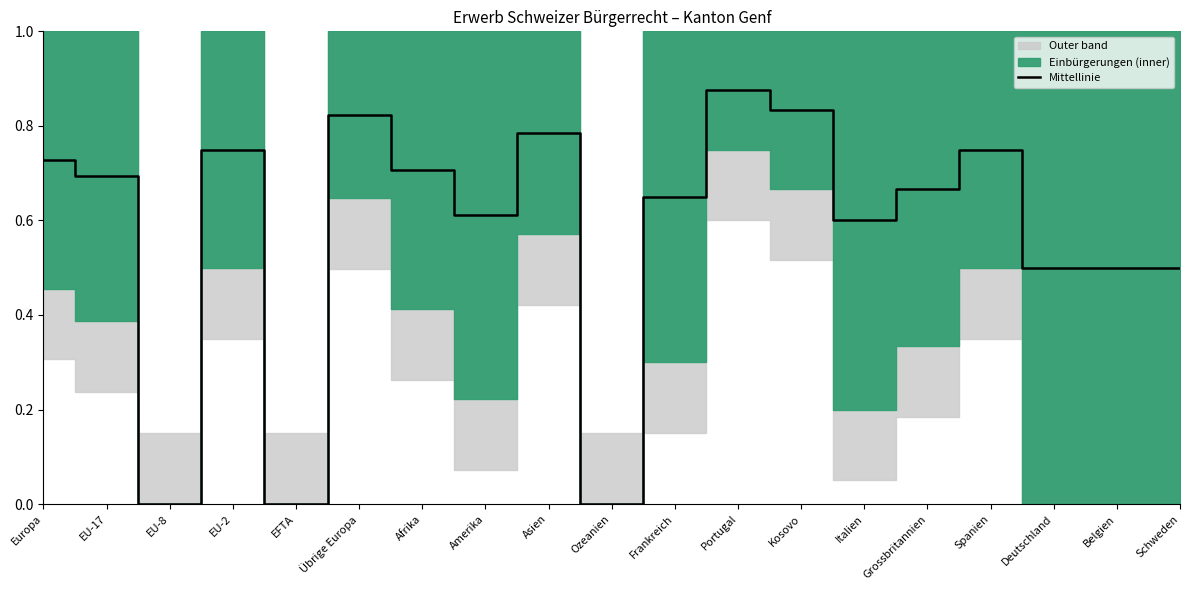

Which has a higher value, Übrige Europa or Portugal?

Portugal